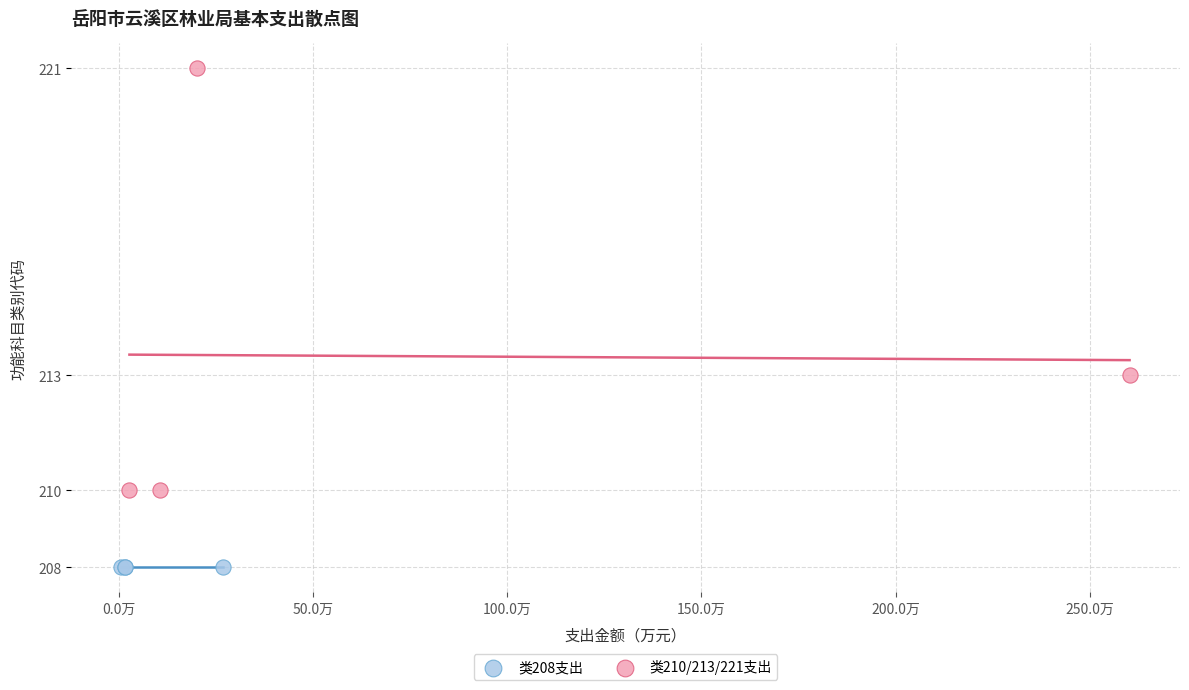

Which series reaches the minimum Y coordinate?

类208支出